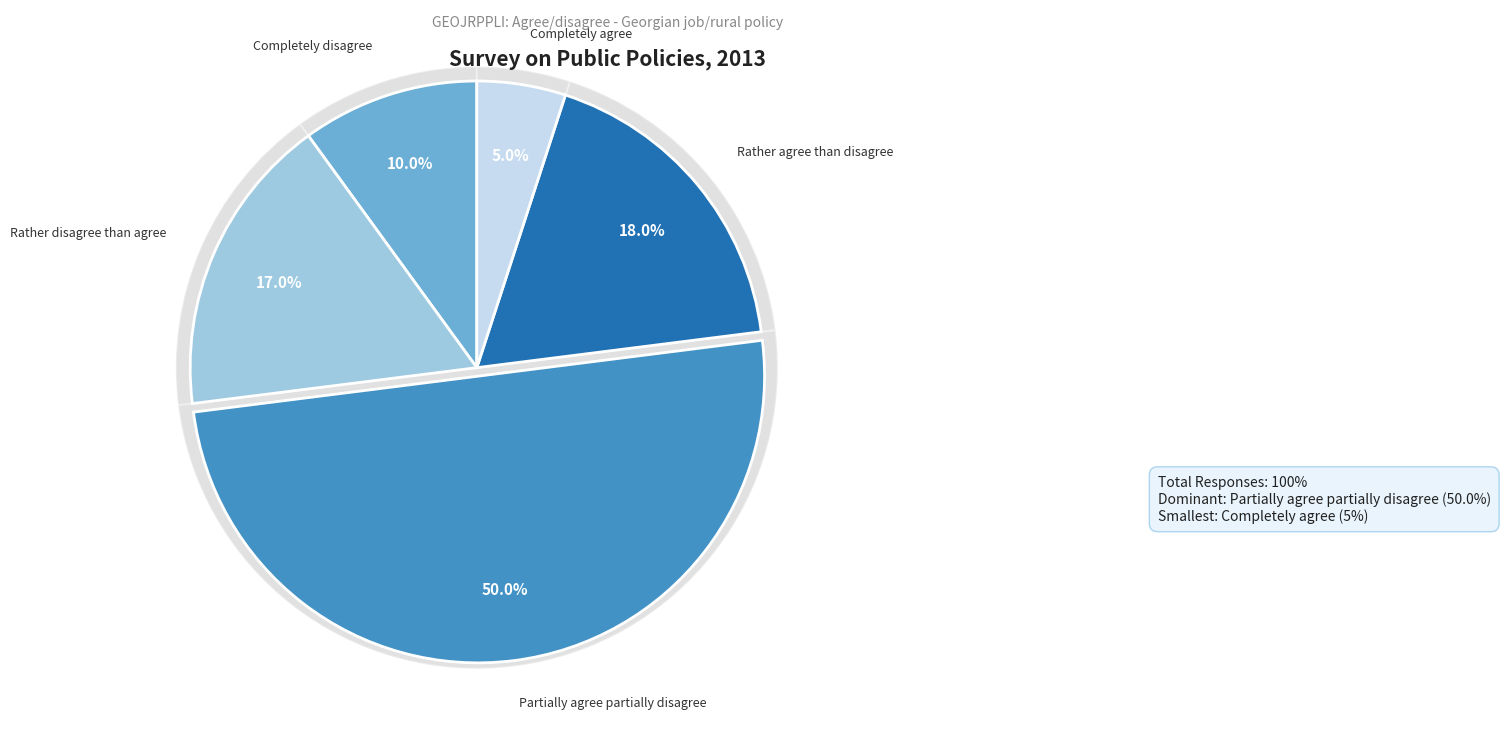

Is it true that Partially agree partially disagree is 44% of the pie?

False